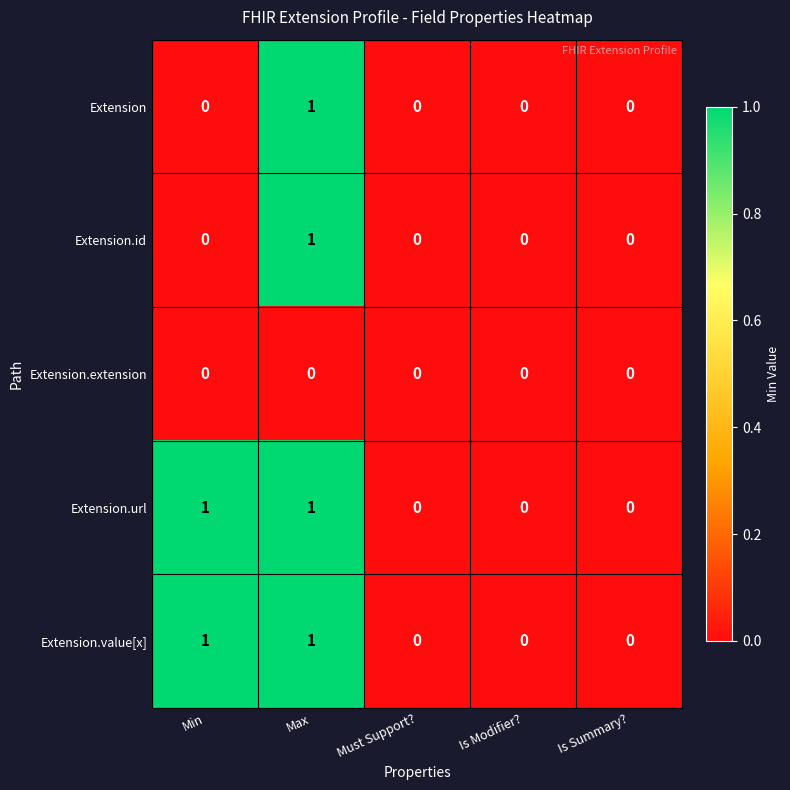

Count the Extension.url values in the range 0 to 1.

5